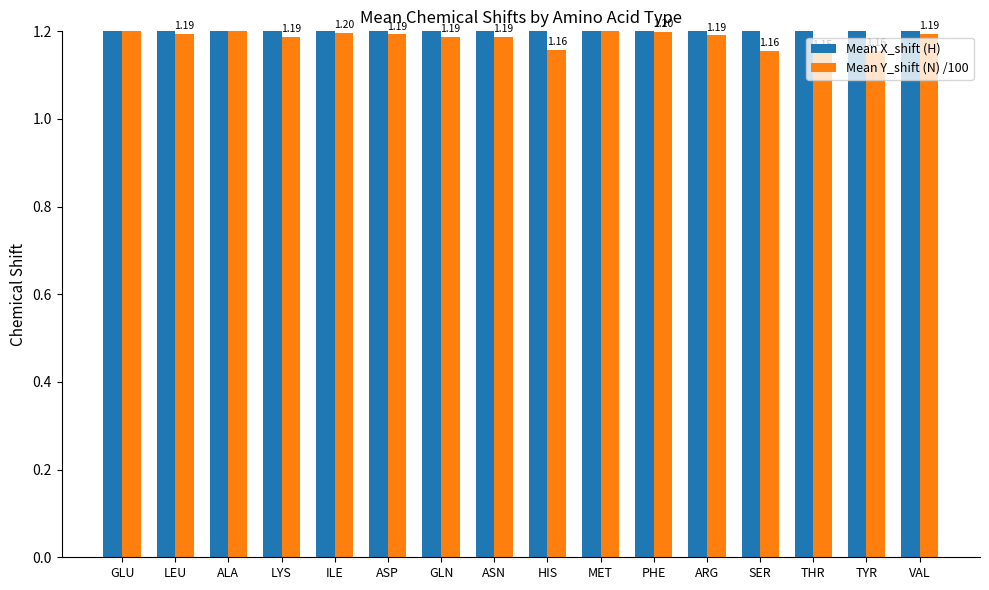

List the labels in order of Mean Y_shift (N) /100 value, smallest first.

THR, SER, TYR, HIS, LYS, ASN, GLN, ARG, ASP, LEU, VAL, ILE, PHE, GLU, ALA, MET